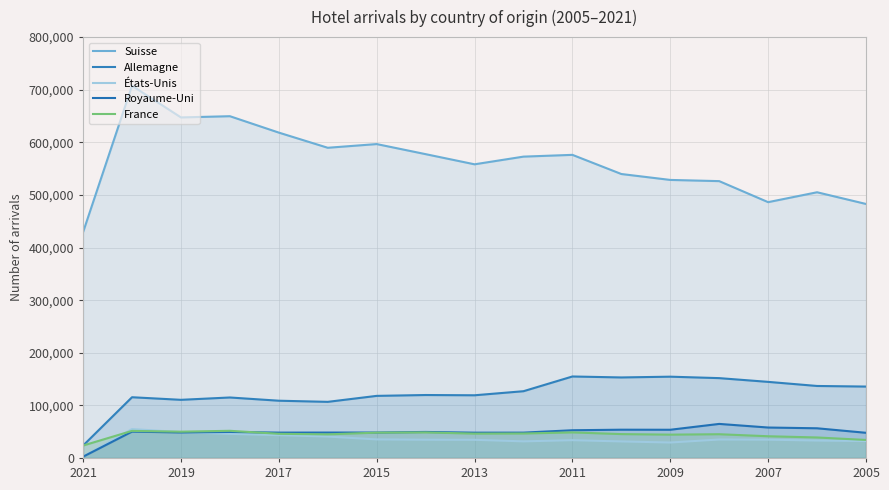

What are all the series names shown in the legend?

Suisse, Allemagne, États-Unis, Royaume-Uni, France